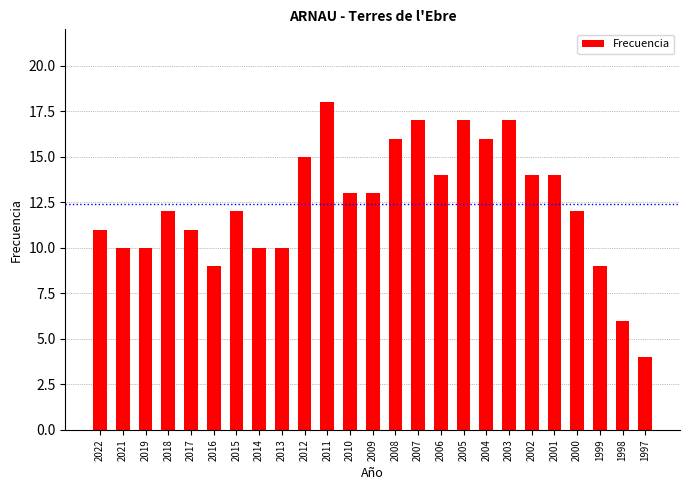

What is the greatest value displayed?

18